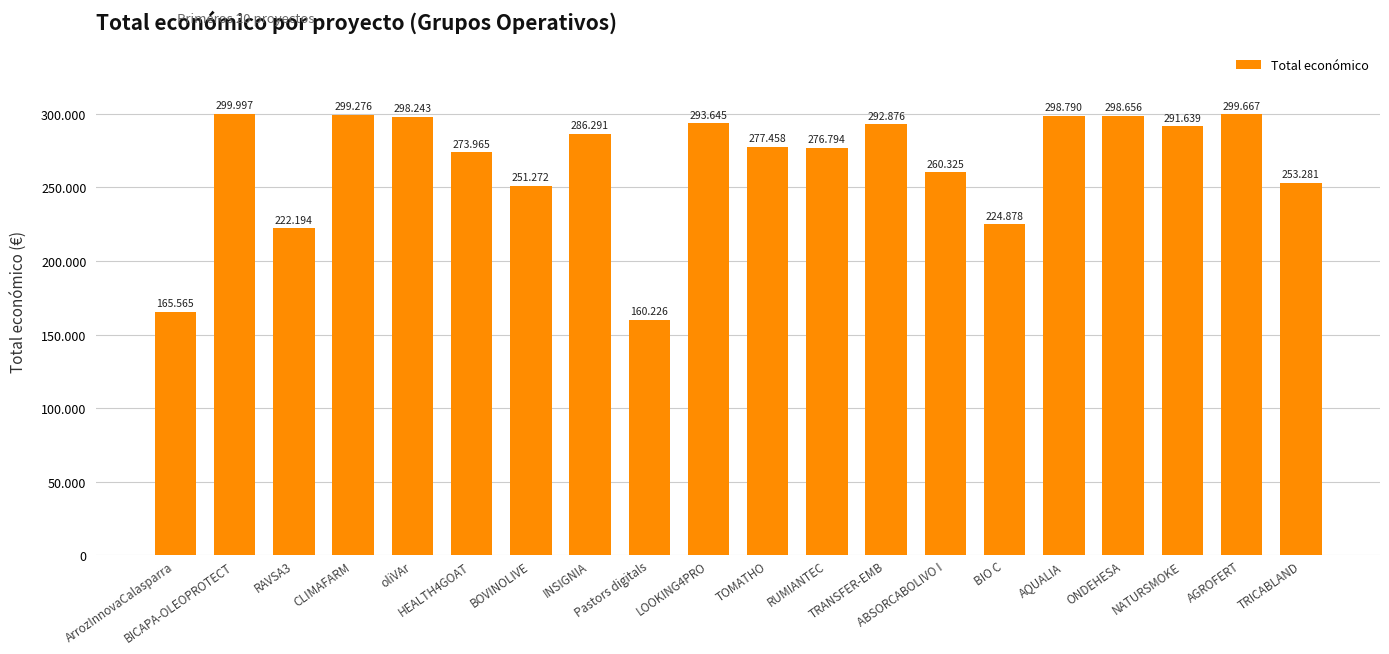

Does the chart contain any negative values?

No